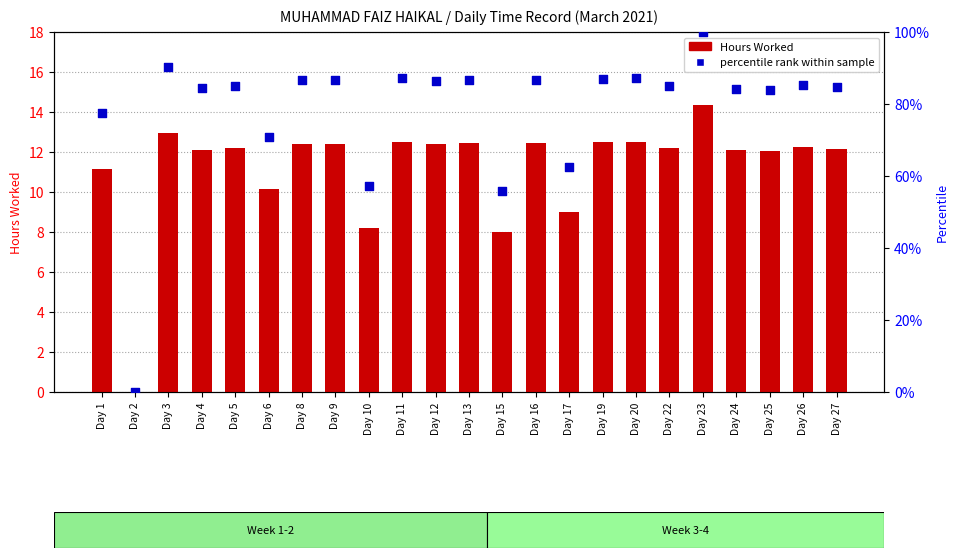

Which series contains the highest Y value?

percentile rank within sample